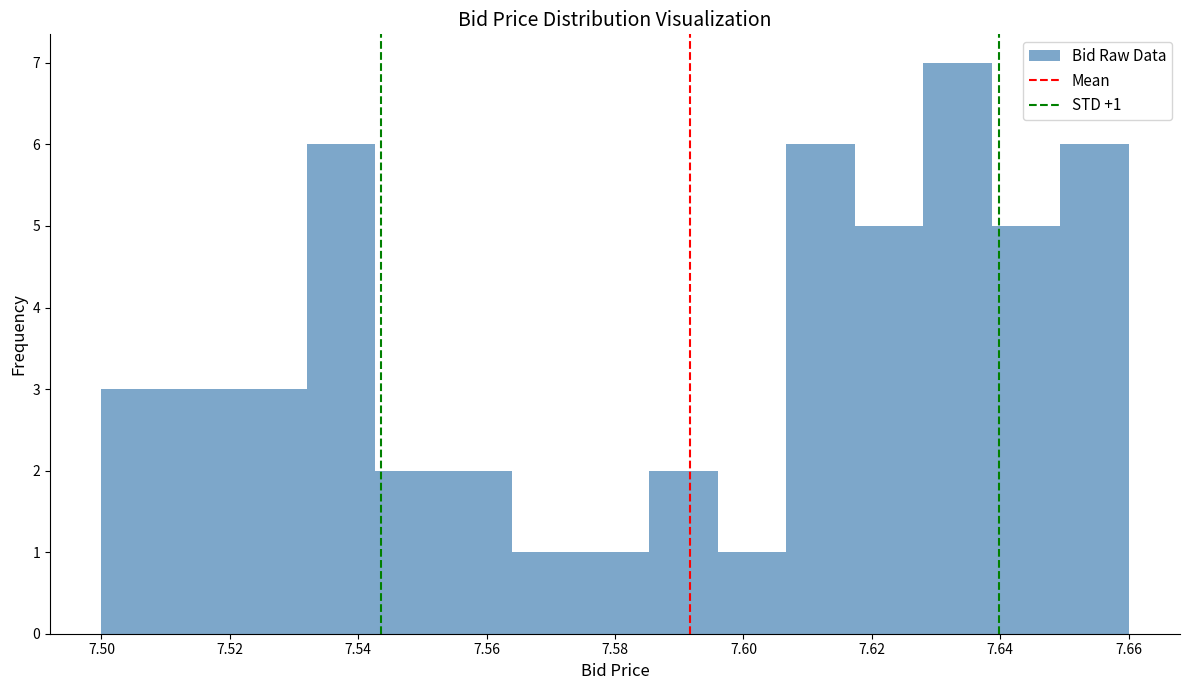

Over which range of the x-axis is the bar tallest?

7.628 to 7.638